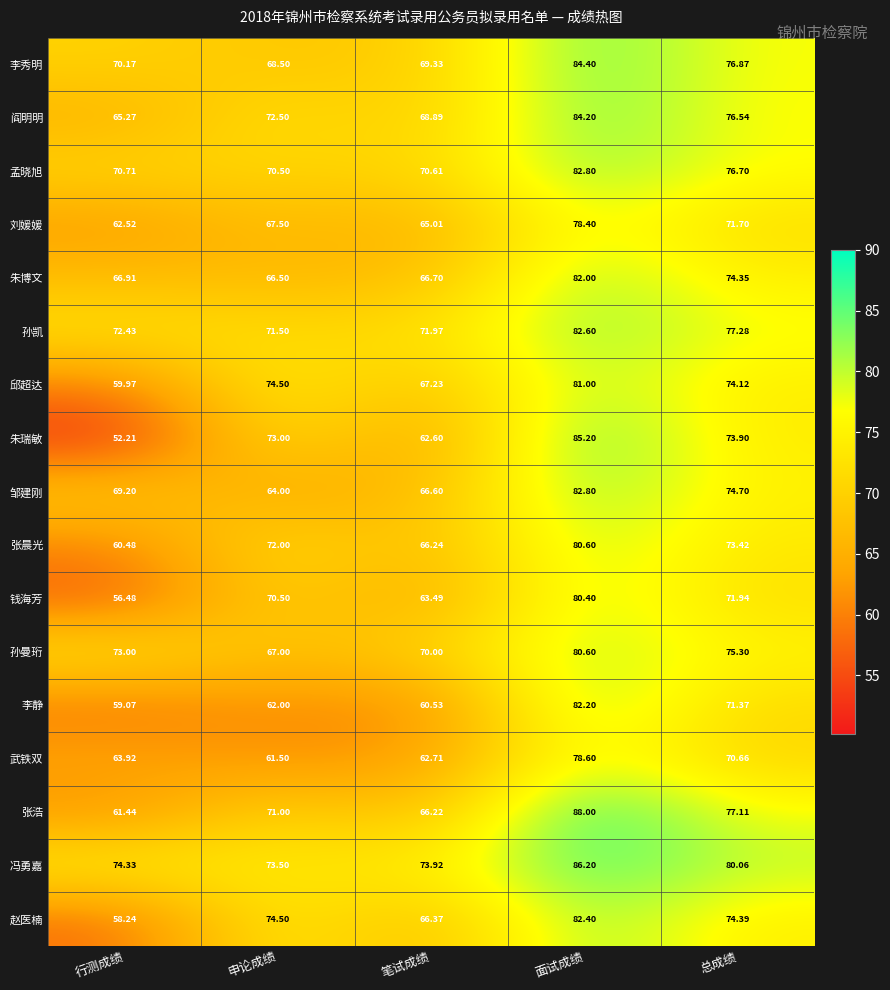

At which label is 朱瑞敏 closest to 68?

申论成绩